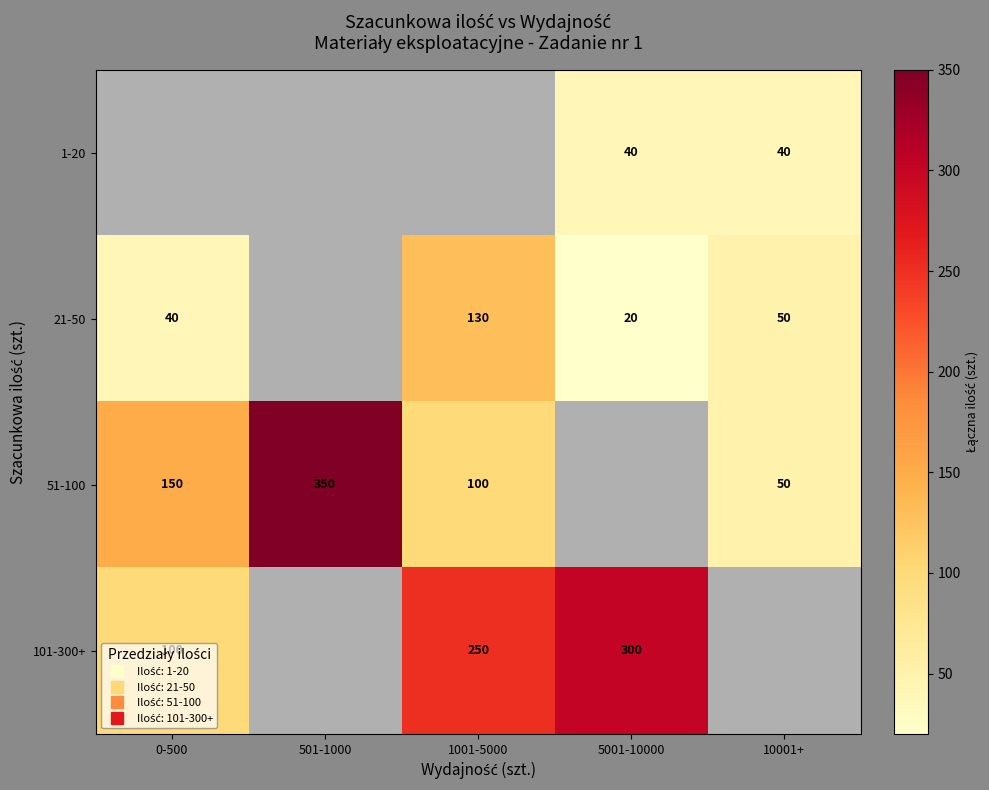

Which category has the highest value across all series?

501-1000